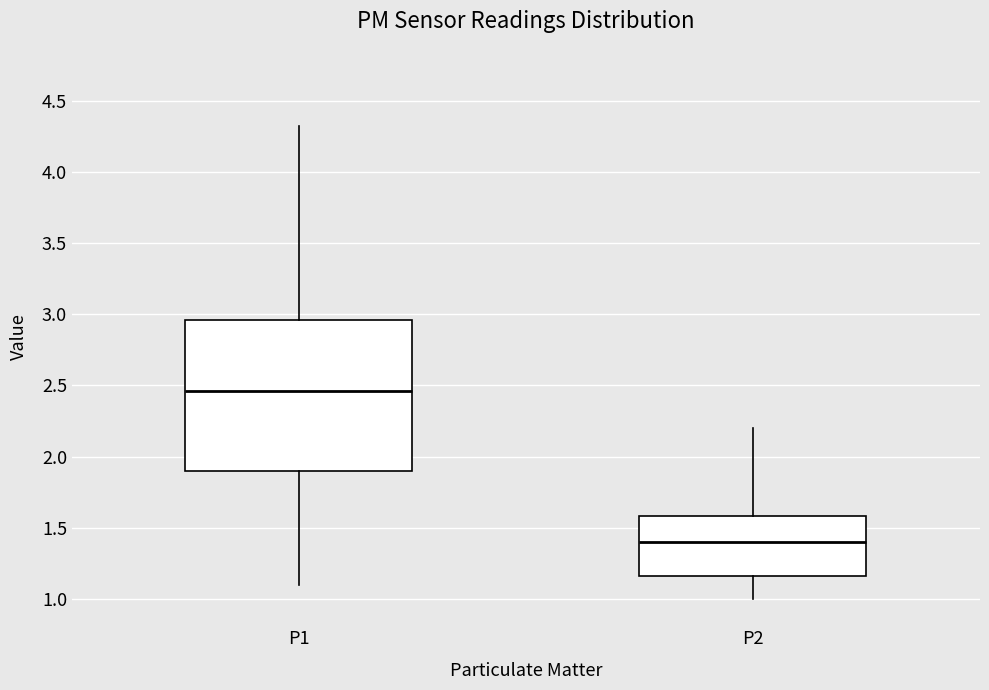

Where does the median line of the box for P1 sit on the y-axis? The values are not printed on the chart, so give them approximately, as read against the axis.

2.45